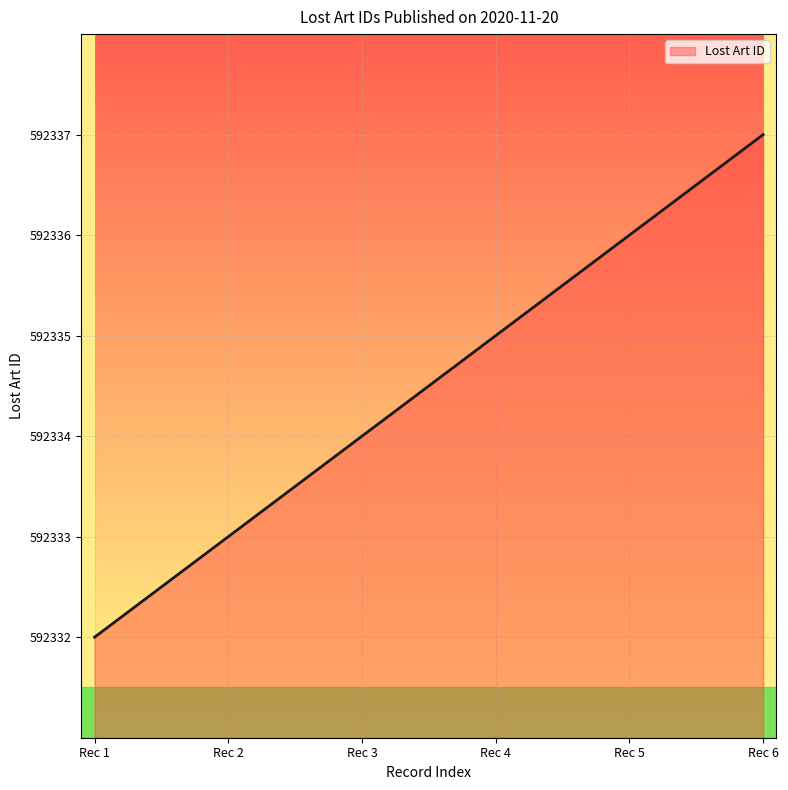

How many values are below 592335?

3